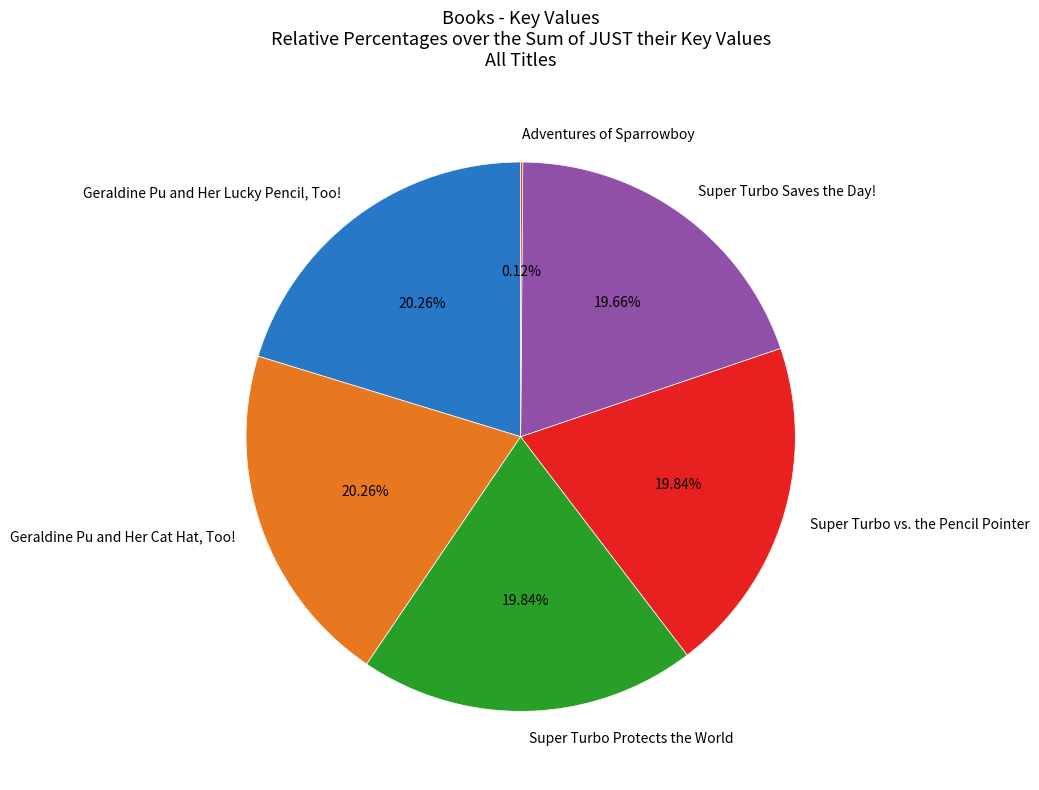

What portion of the pie excludes Super Turbo Protects the World?

80.2%